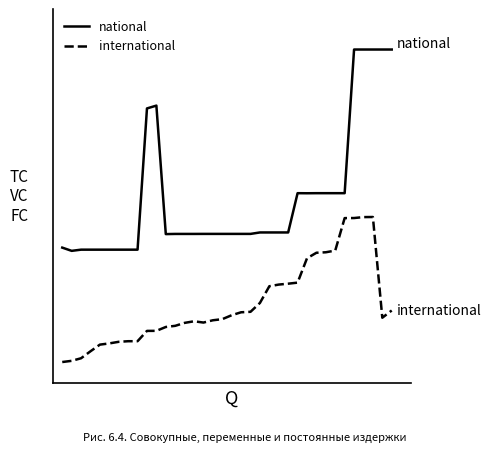

How many interior local peaks does the international series have?

2